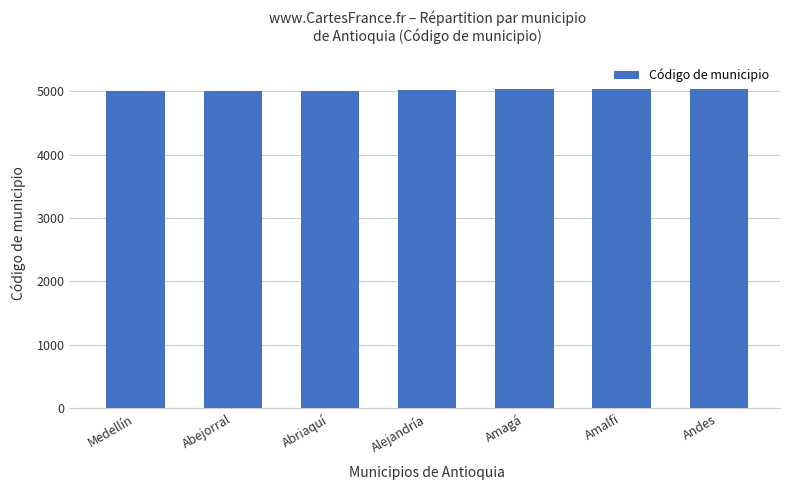

What is the approximate value at Amalfi?

5031